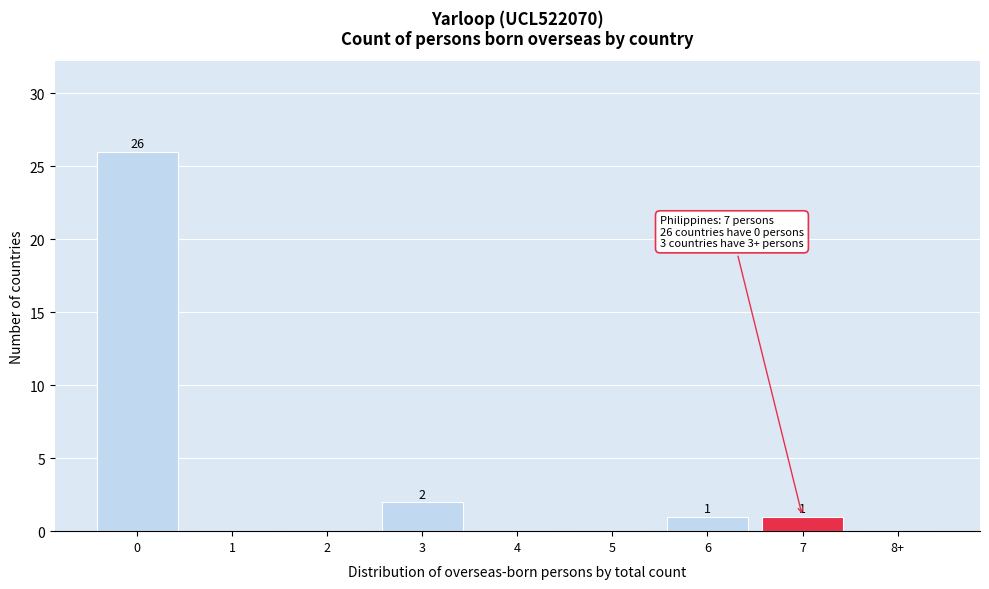

Reading left to right, what are all the values shown in this chart?

0=26	1=0	2=0	3=2	4=0	5=0	6=1	7=1	8+=0